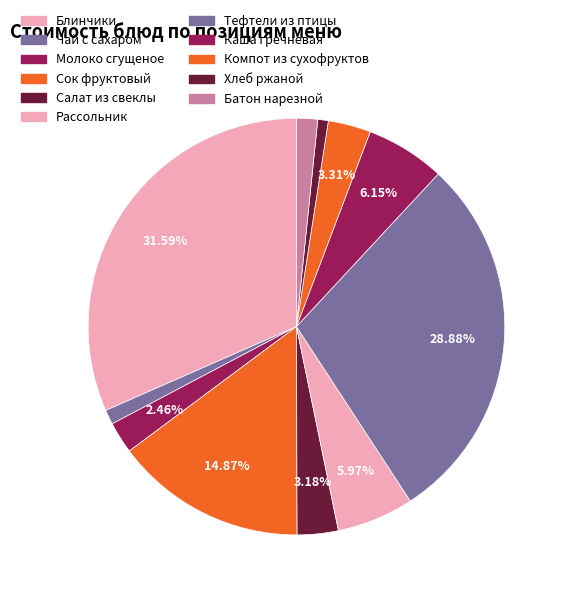

How many slices are in this pie chart?

11